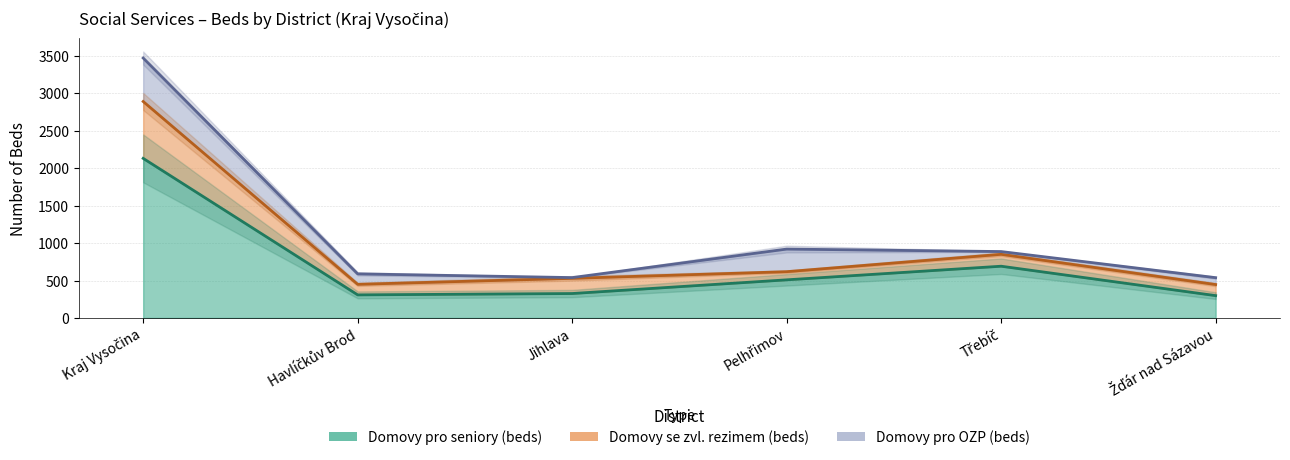

What is the value of the Domovy se zvl. rezimem (beds) point at the 1st from the left?

2892